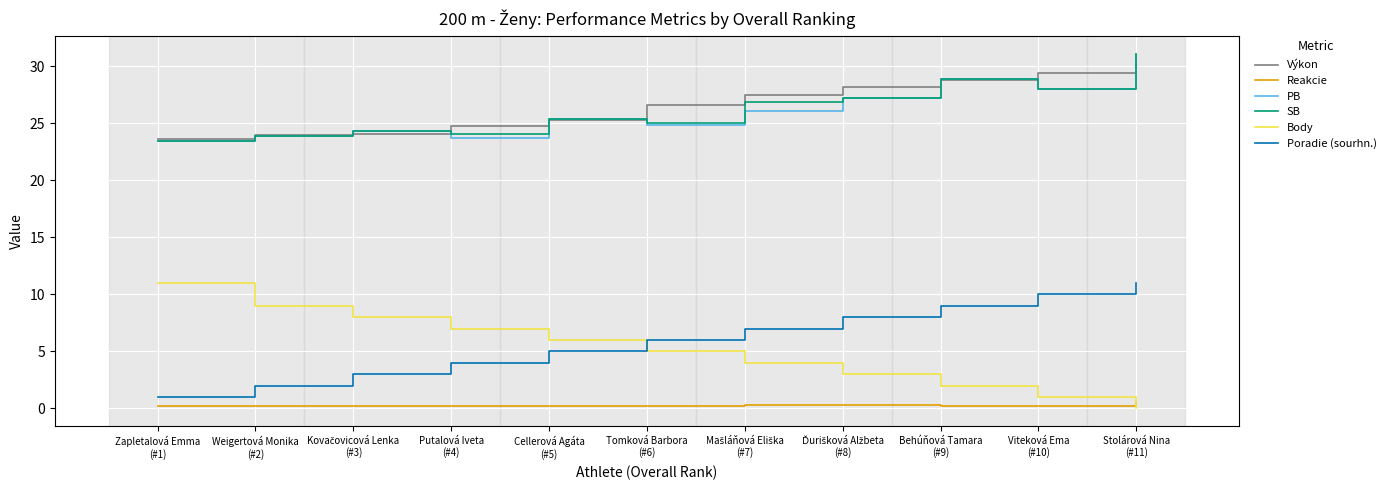

What is the minimum value for PB?

23.4